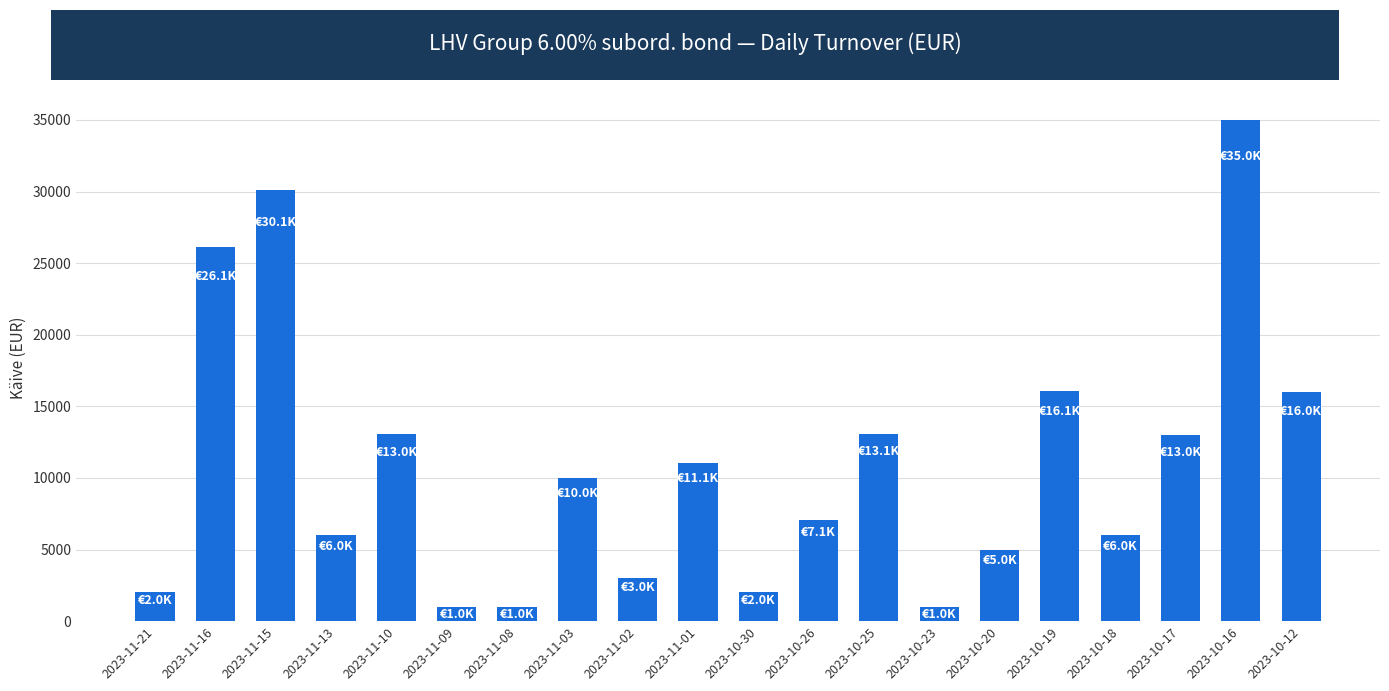

What is the value of the 17th bar from the left?

5998.0